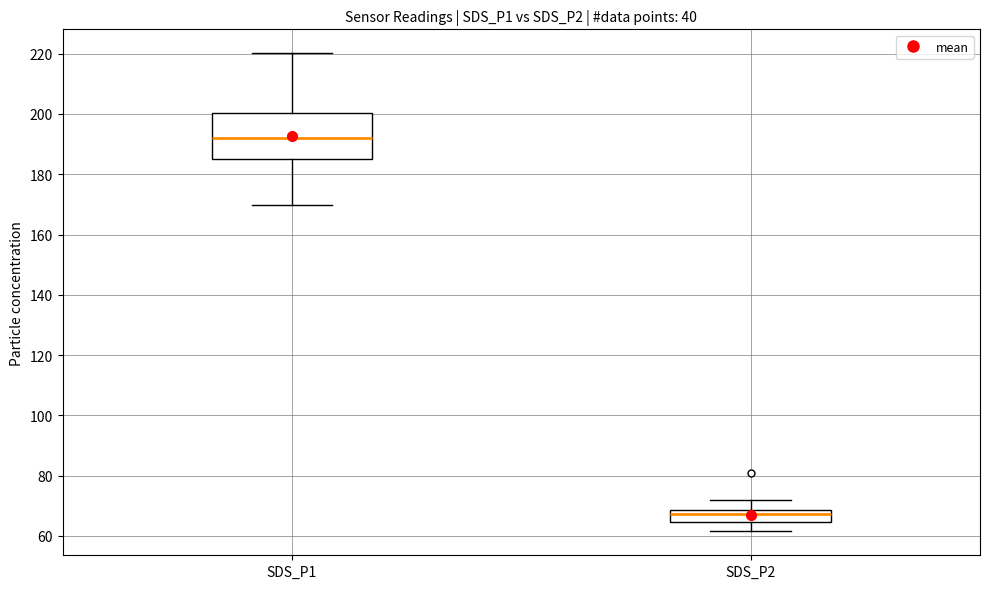

Reading left to right, transcribe this box plot: for each box, give where its median line is, the range the box spans, and where its two whiskers end, as read against the y-axis. The values are not printed on the chart, so give them approximately, as read against the axis.

SDS_P1: median 192, box 186 to 200, whiskers 170 to 220
SDS_P2: median 68 (inside the box), box 64 to 68, whiskers 62 to 72